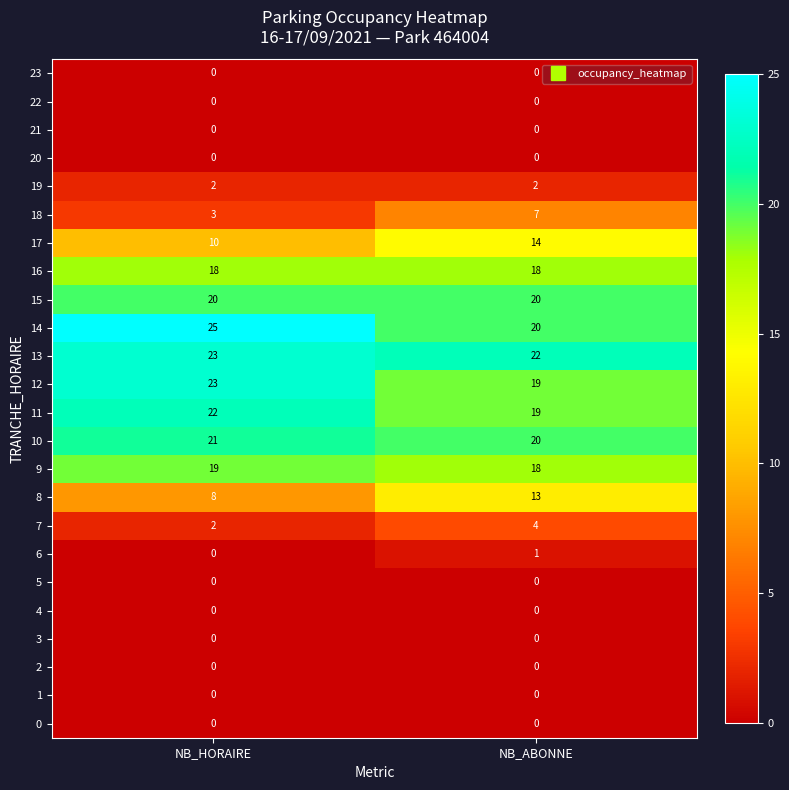

The value of 8 at NB_HORAIRE is 8. True or false?

True